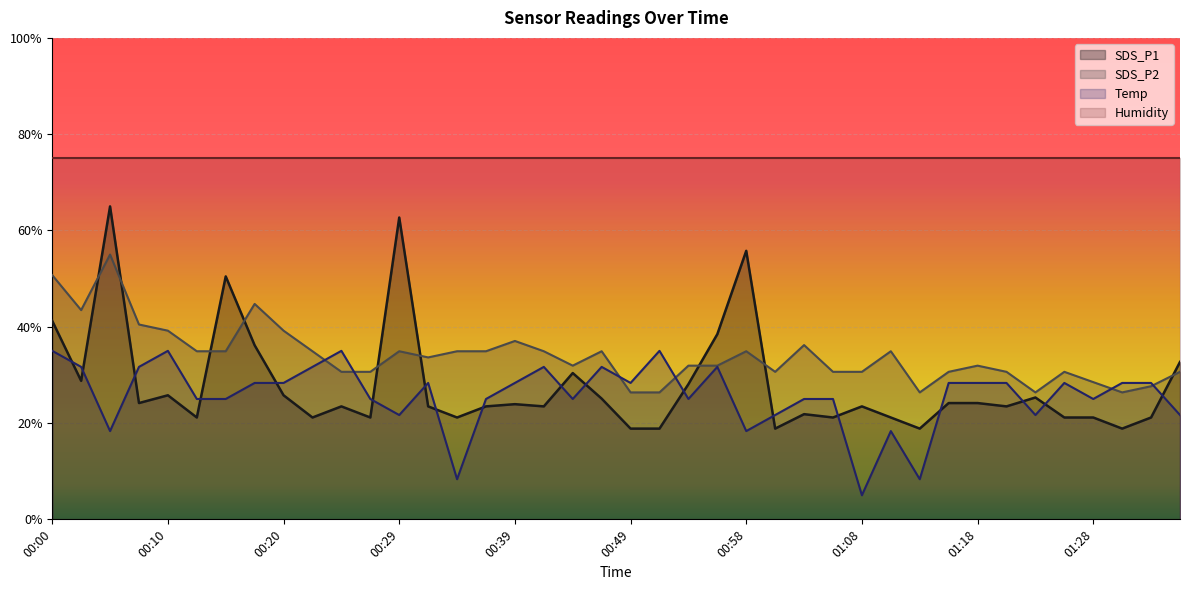

At which label is Temp closest to 19?

00:05